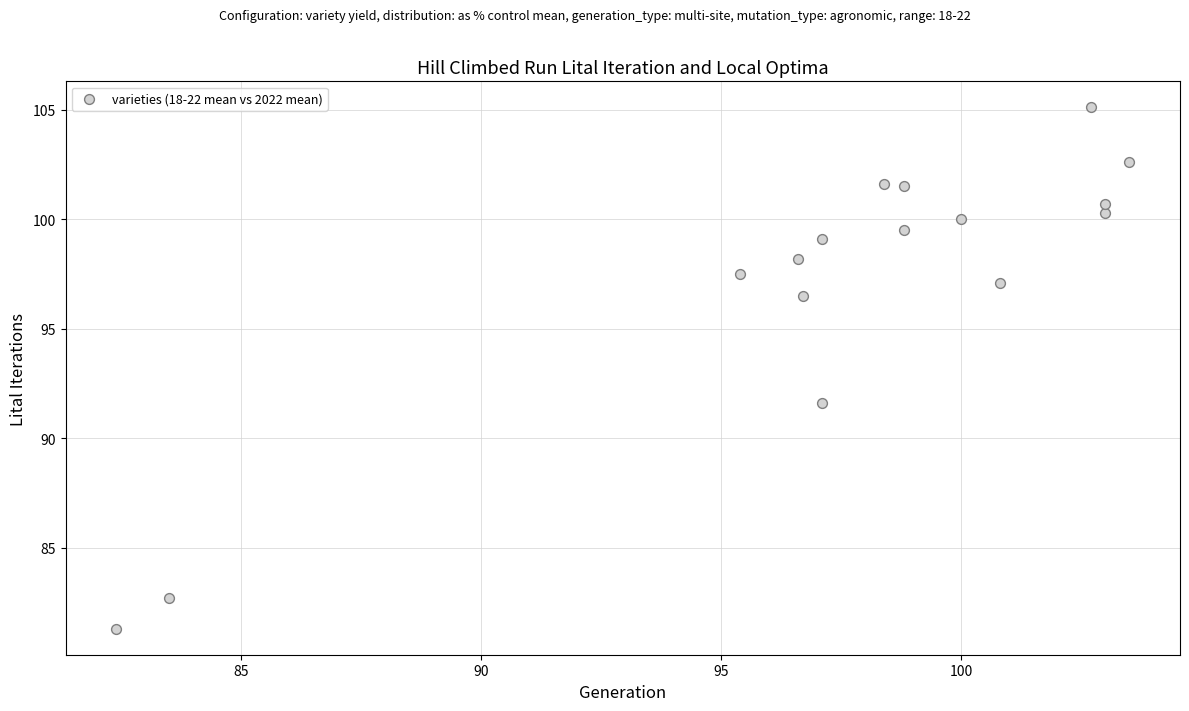

What Y value in the scatter plot is closest to 93?

91.6